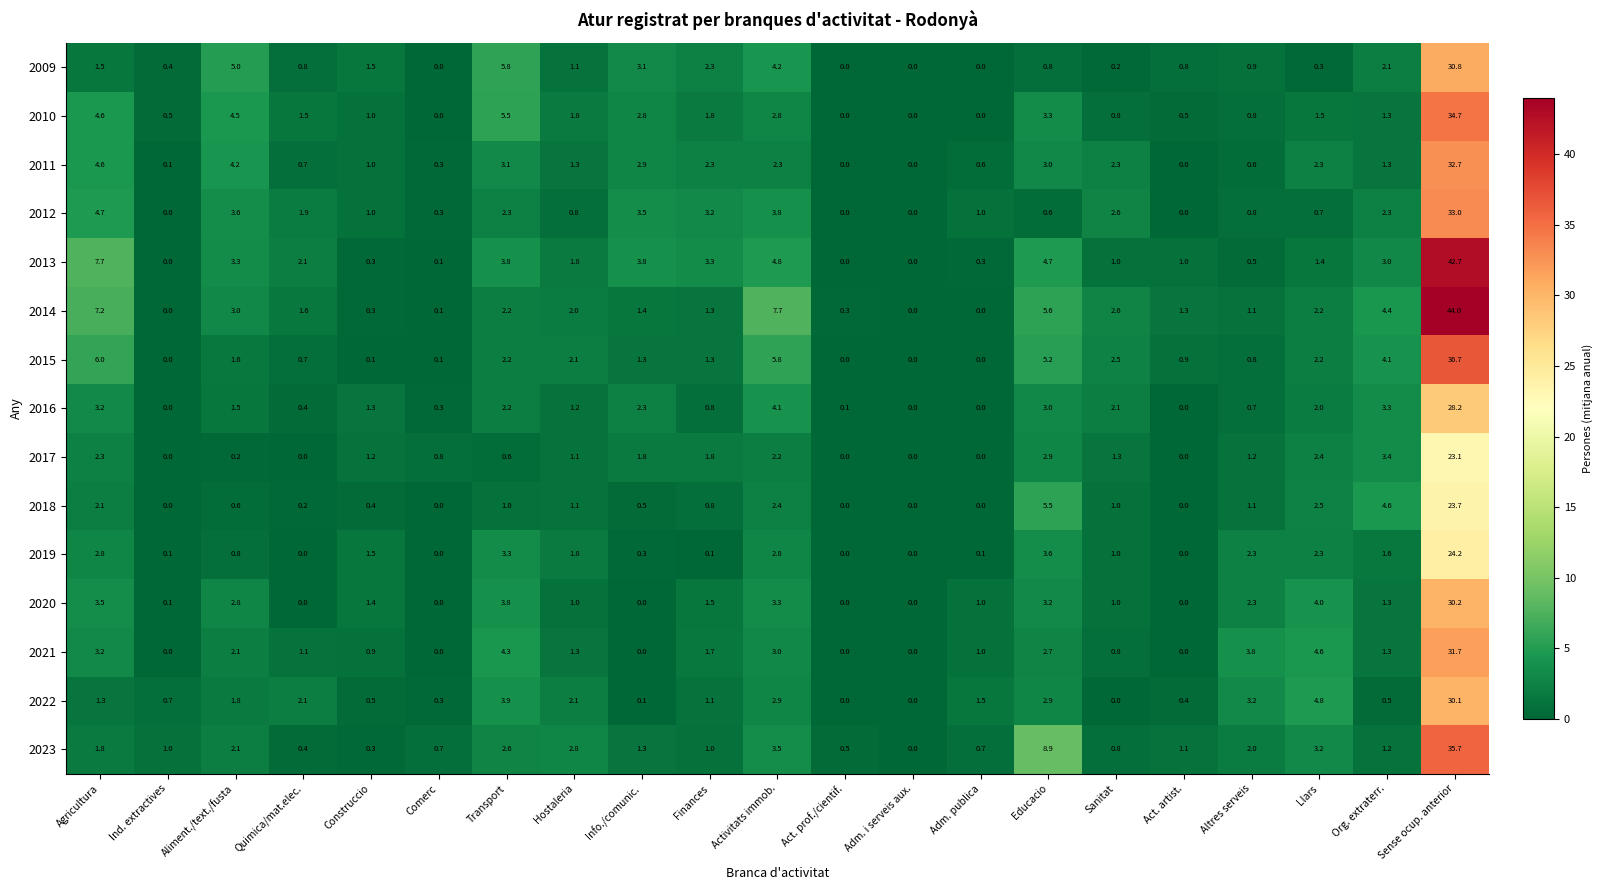

What is the average value of the 2020 series?

2.9